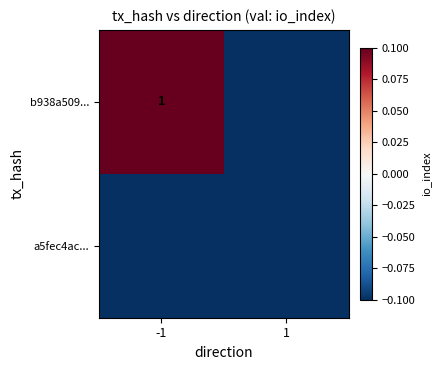

The b938a509... series shows 1.4 at -1. True or false?

False